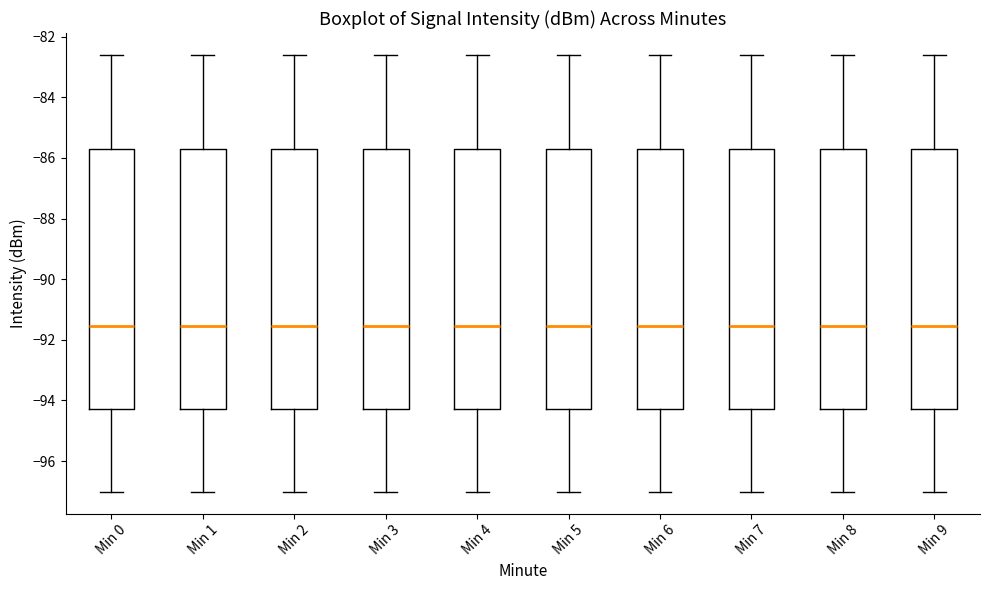

Reading left to right, transcribe this box plot: for each box, give where its median line is, the range the box spans, and where its two whiskers end, as read against the y-axis. The values are not printed on the chart, so give them approximately, as read against the axis.

Min 0: median -91.6, box -94.2 to -85.6, whiskers -97.0 to -82.6
Min 1: median -91.6, box -94.2 to -85.6, whiskers -97.0 to -82.6
Min 2: median -91.6, box -94.2 to -85.6, whiskers -97.0 to -82.6
Min 3: median -91.6, box -94.2 to -85.6, whiskers -97.0 to -82.6
Min 4: median -91.6, box -94.2 to -85.6, whiskers -97.0 to -82.6
Min 5: median -91.6, box -94.2 to -85.6, whiskers -97.0 to -82.6
Min 6: median -91.6, box -94.2 to -85.6, whiskers -97.0 to -82.6
Min 7: median -91.6, box -94.2 to -85.6, whiskers -97.0 to -82.6
Min 8: median -91.6, box -94.2 to -85.6, whiskers -97.0 to -82.6
Min 9: median -91.6, box -94.2 to -85.6, whiskers -97.0 to -82.6